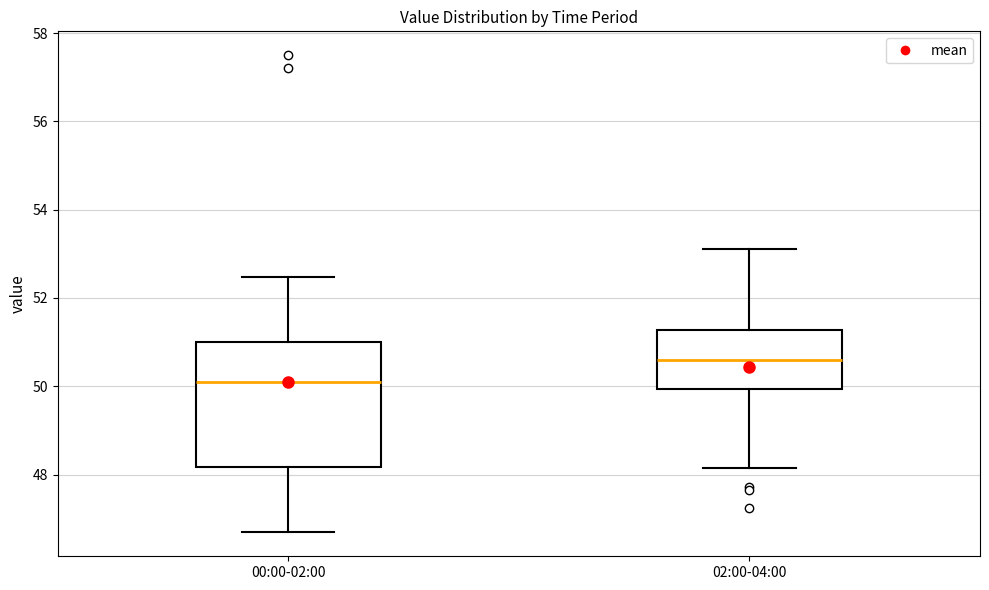

Where is the upper edge of the box for 02:00-04:00 on the y-axis? The values are not printed on the chart, so give them approximately, as read against the axis.

51.2